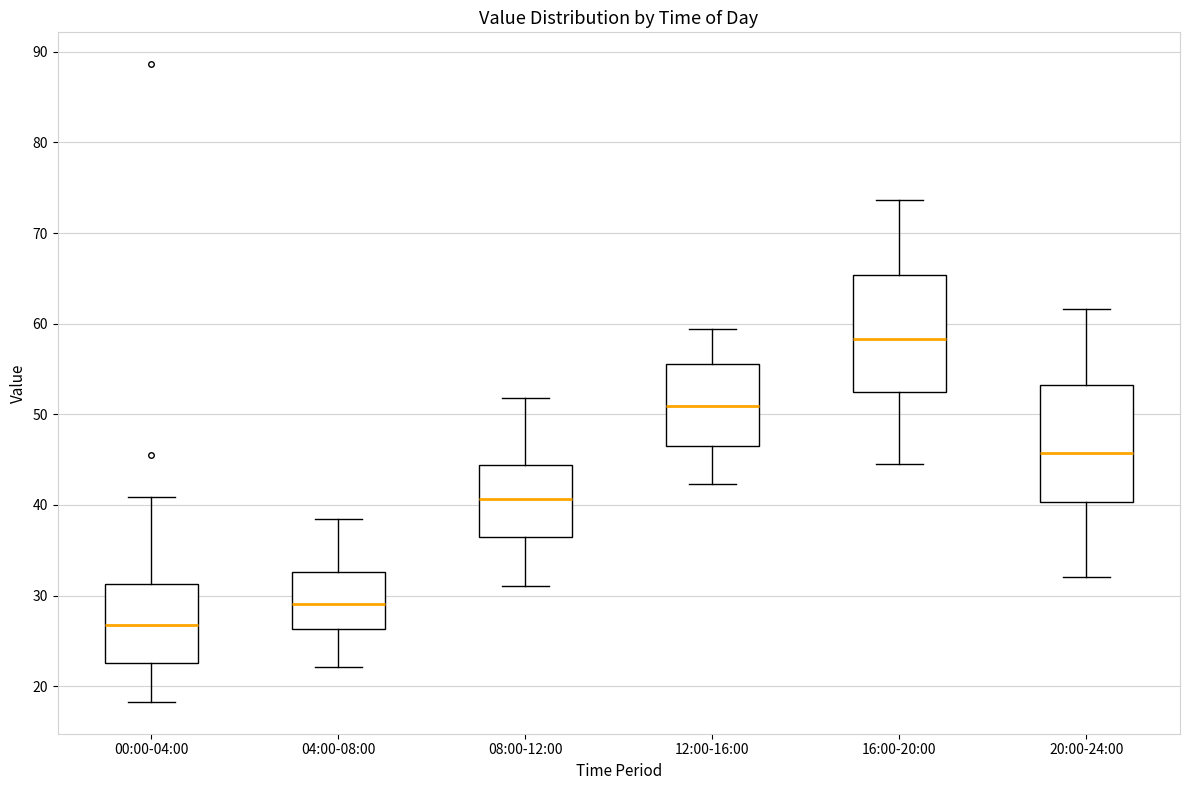

Reading left to right, read every box against the y-axis: the position of its median line, the range the box covers, and the ends of its whiskers. The values are not printed on the chart, so give them approximately, as read against the axis.

00:00-04:00: median 27, box 23 to 31, whiskers 18 to 41
04:00-08:00: median 29, box 26 to 33, whiskers 22 to 38
08:00-12:00: median 41, box 36 to 44, whiskers 31 to 52
12:00-16:00: median 51, box 47 to 56, whiskers 42 to 59
16:00-20:00: median 58, box 52 to 65, whiskers 45 to 74
20:00-24:00: median 46, box 40 to 53, whiskers 32 to 62